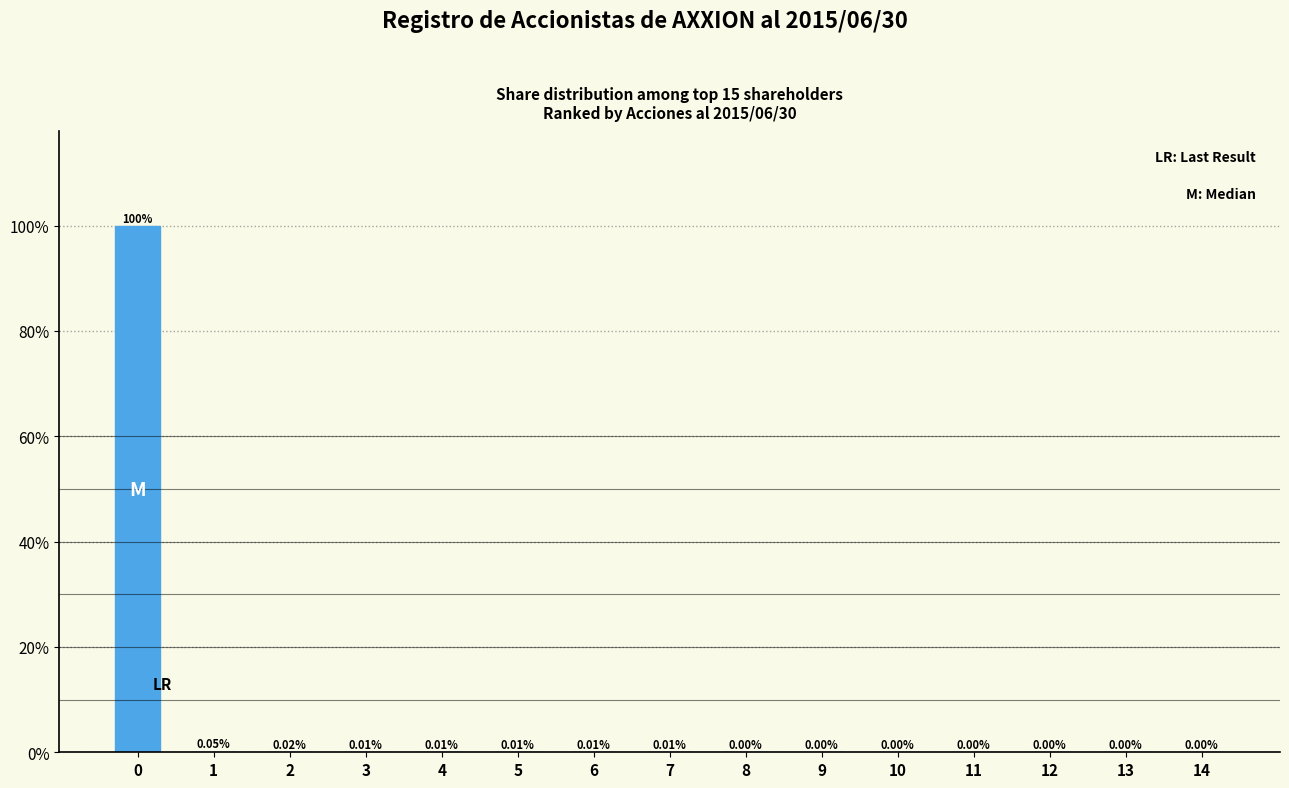

What is the sum of all values?

100.0